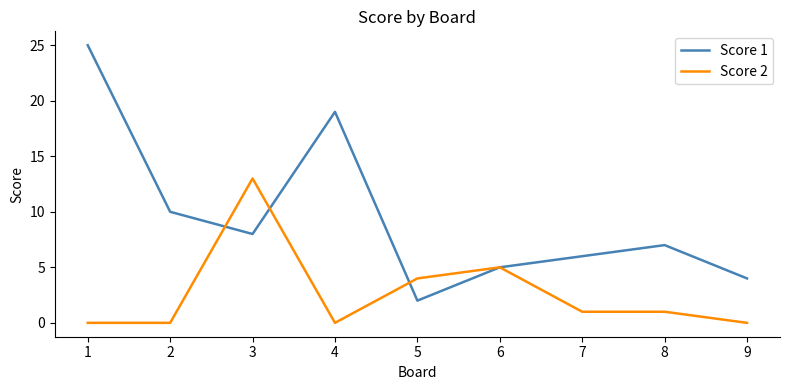

Does the chart have visible grid lines?

No